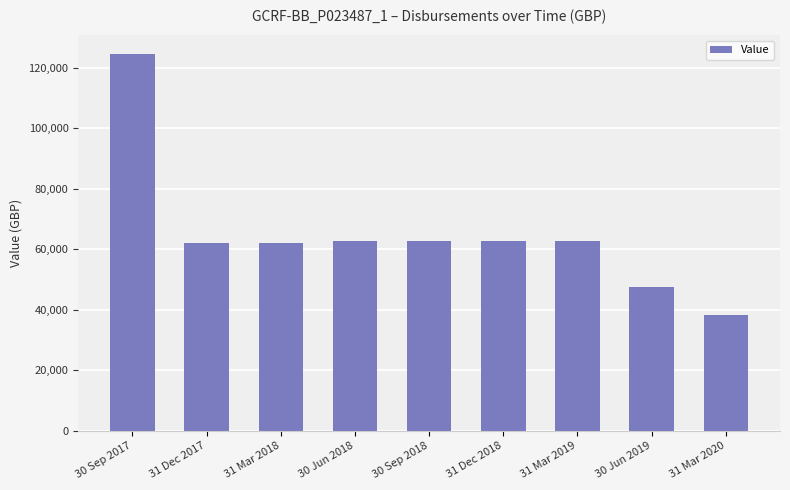

What is the ratio of the value at 30 Sep 2018 to the value at 31 Mar 2019?

1.0